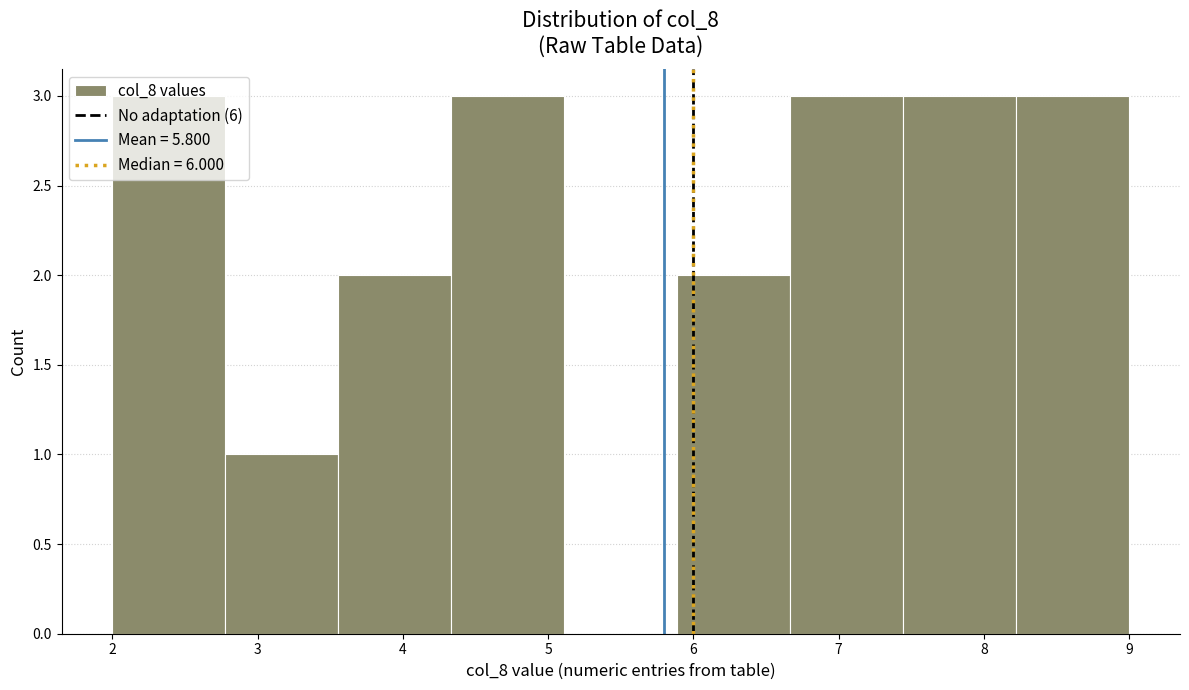

What is the height of the bar covering 8.2 to 9.0 on the x-axis? Neither the bar edges nor the heights are printed on the chart, so give them approximately, as read against the axes.

3